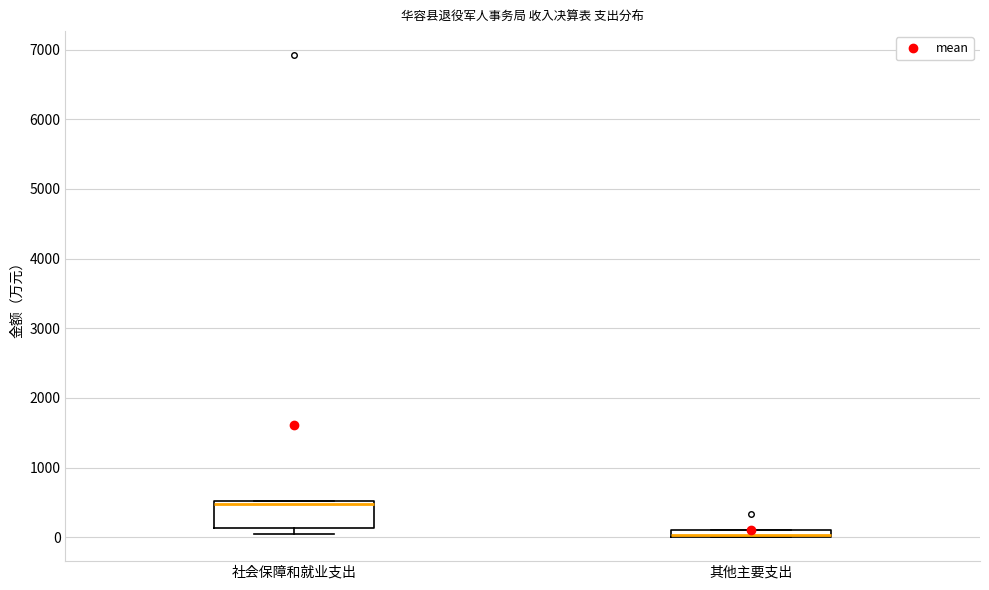

Where is the upper edge of the box for 其他主要支出 on the y-axis? The values are not printed on the chart, so give them approximately, as read against the axis.

100